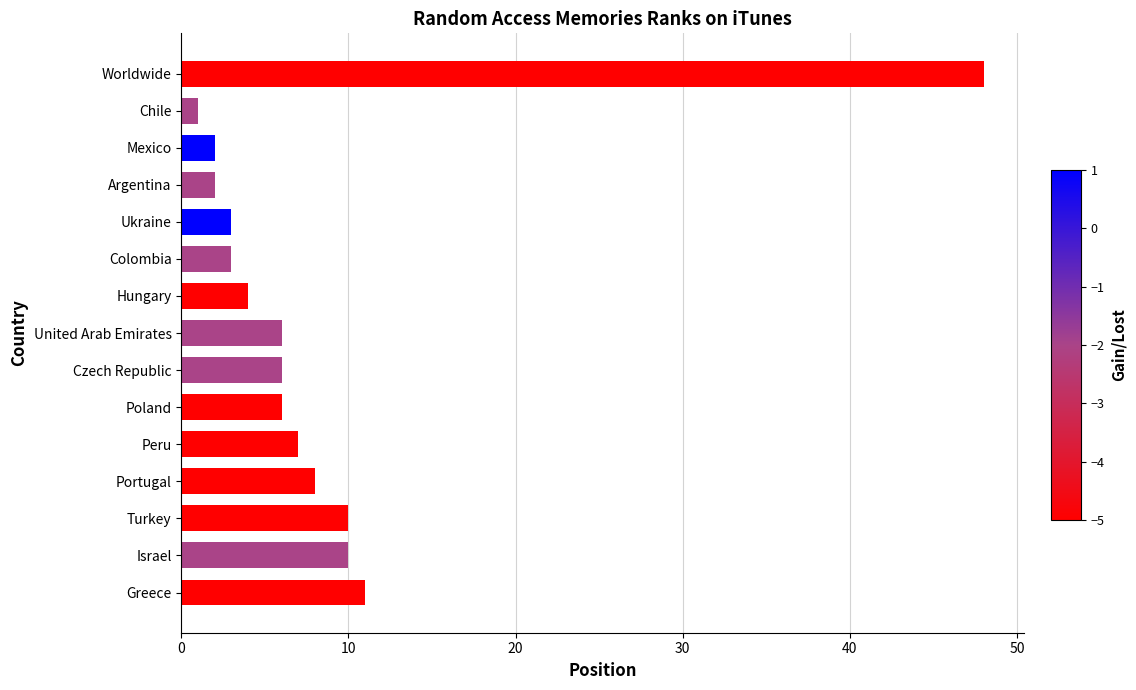

Which label corresponds to the largest value in the chart?

Worldwide